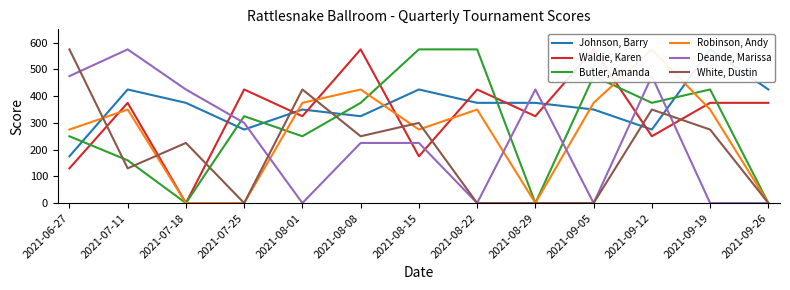

What is the difference between the second highest and second lowest values in the Deande, Marissa series?

475